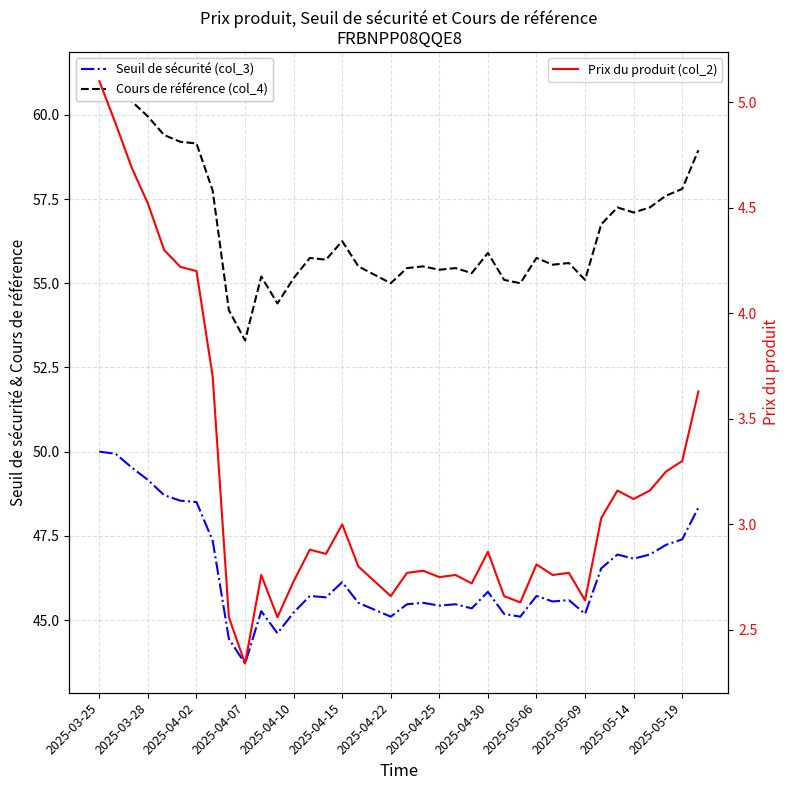

Rank the series at 28 from lowest to highest value.

Prix du produit (col_2), Seuil de sécurité (col_3), Cours de référence (col_4)